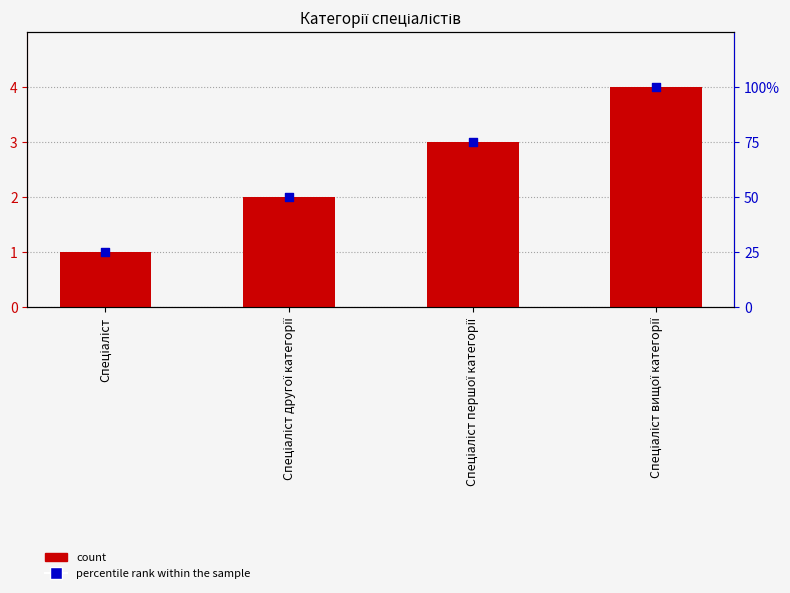

Which series has the widest spread of Y values?

percentile rank within the sample